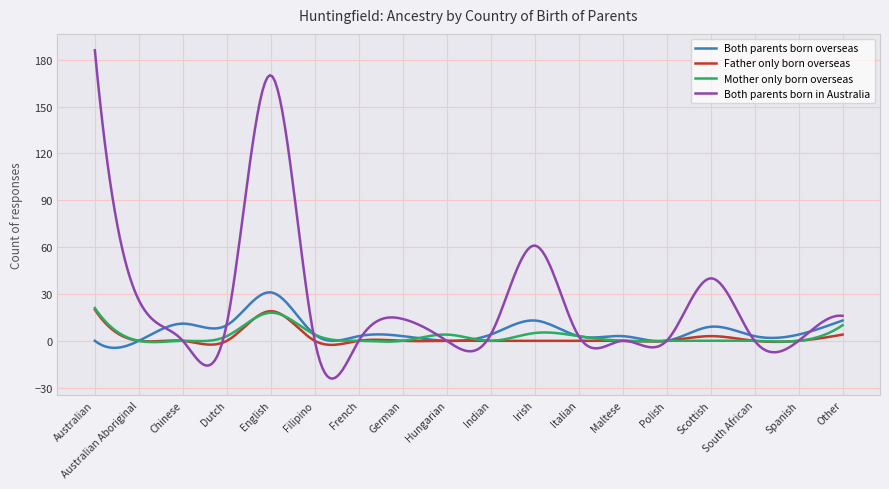

What is the maximum value for Both parents born in Australia?

186.0